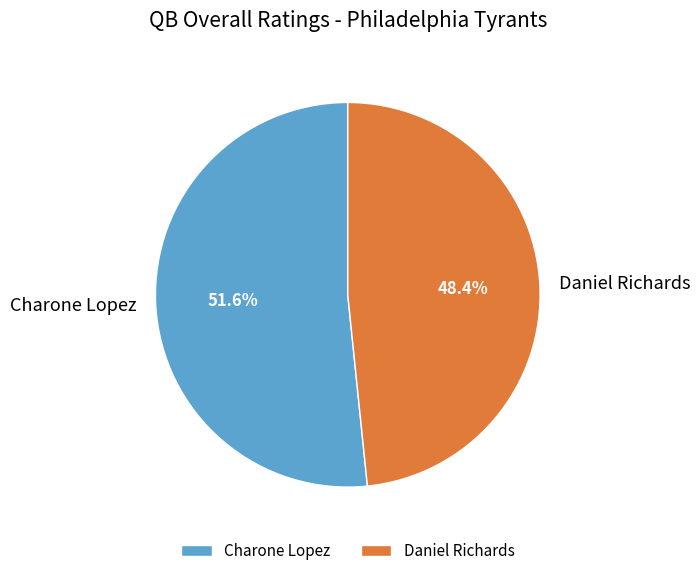

To the nearest percent, what is the difference between the largest and smallest slice percentages?

3%